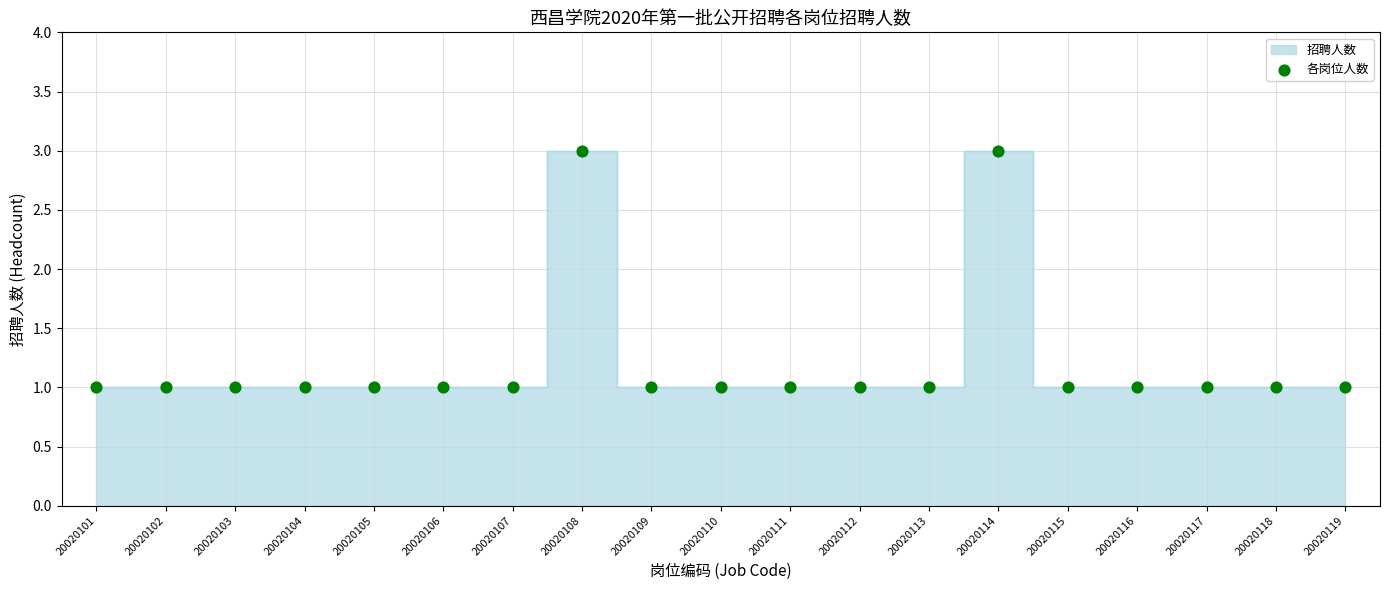

Count the number of points in this scatter plot.

19